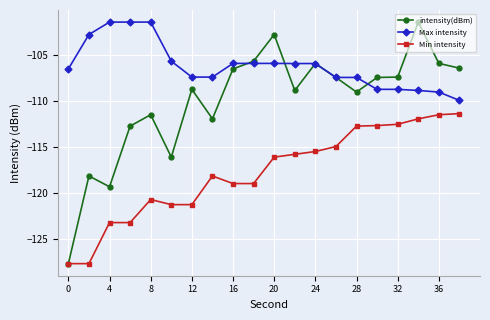

How many categories are shown in the chart?

20